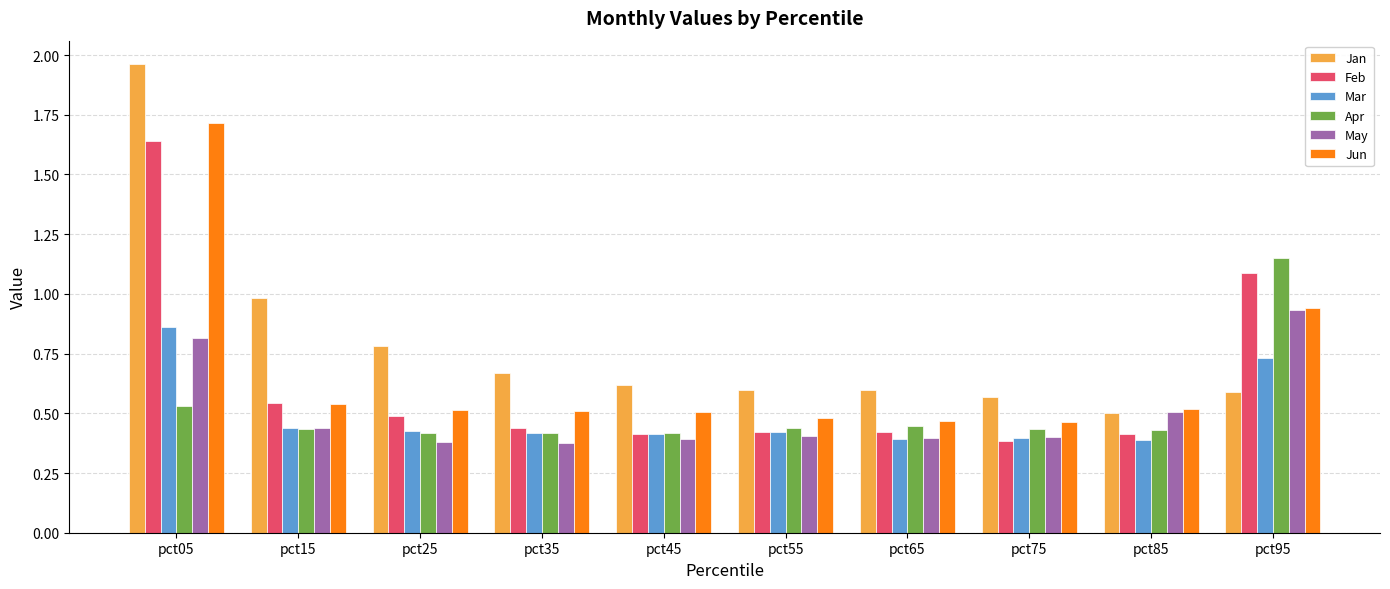

At how many categories does at least one series exceed 1?

2